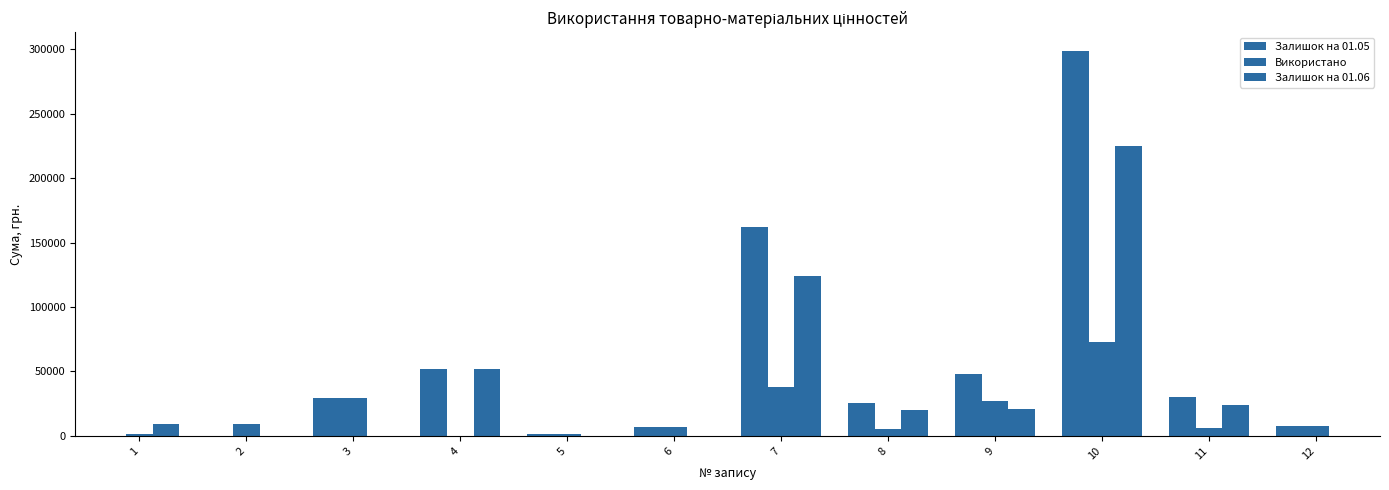

How many data points does each series have?

12